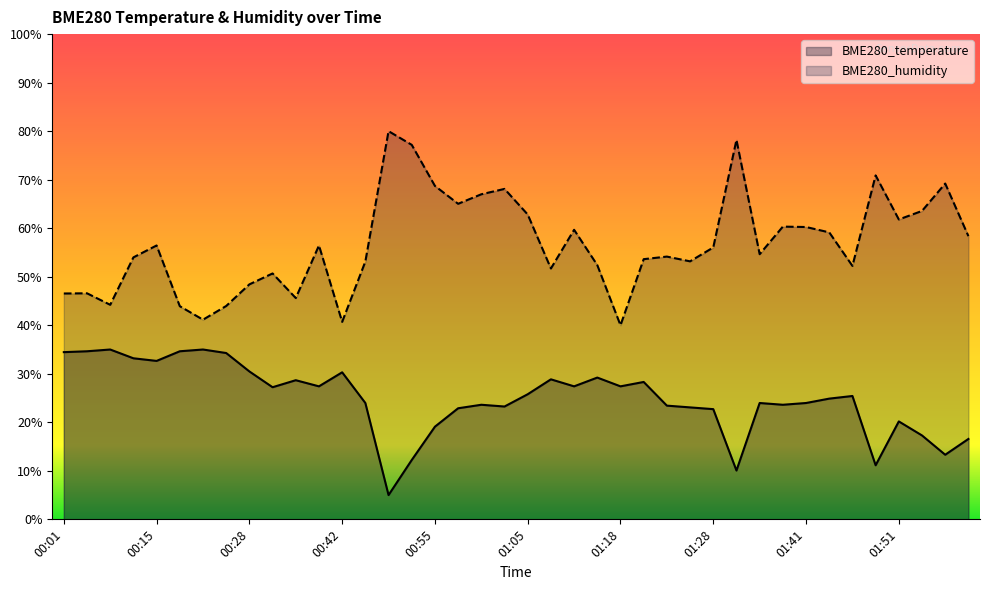

What is the difference between the BME280_humidity values at 00:39 and 00:20?

15.3